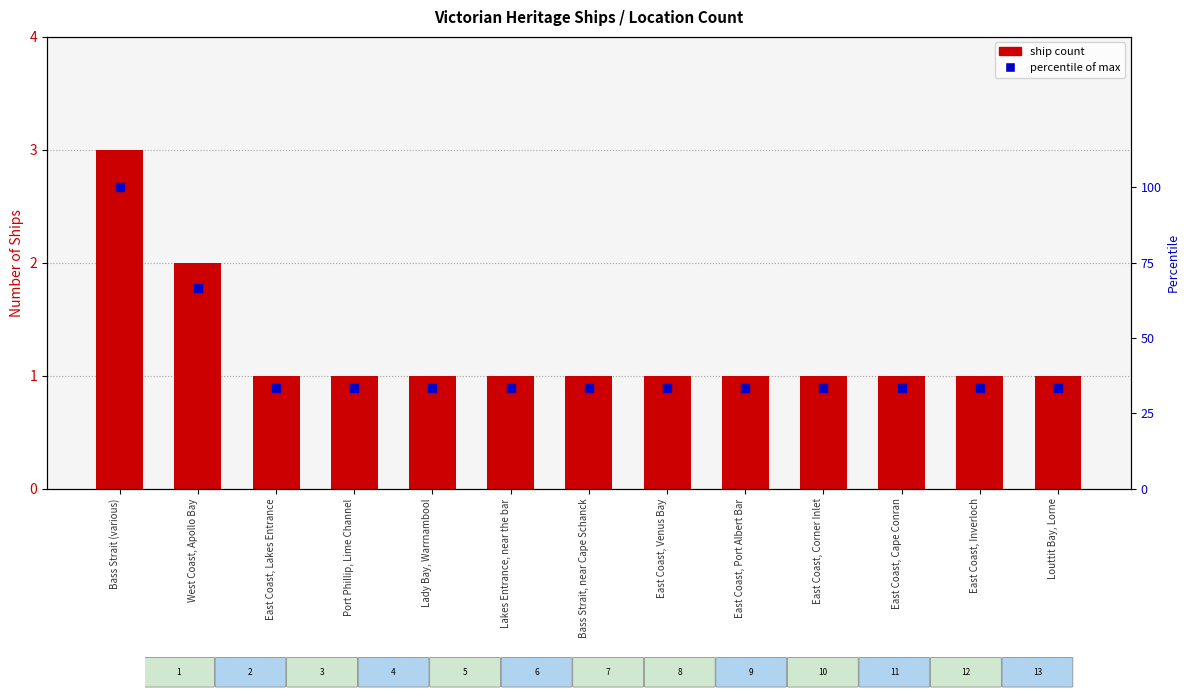

At which category is the sum across all series the highest?

Bass Strait (various)